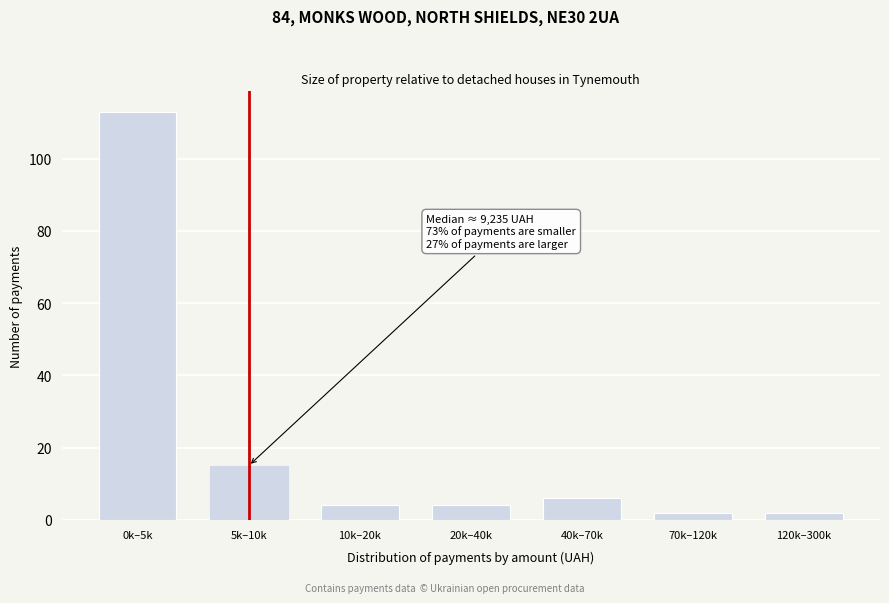

Reading left to right, transcribe all the data shown in this chart.

0k–5k=113	5k–10k=15	10k–20k=4	20k–40k=4	40k–70k=6	70k–120k=2	120k–300k=2